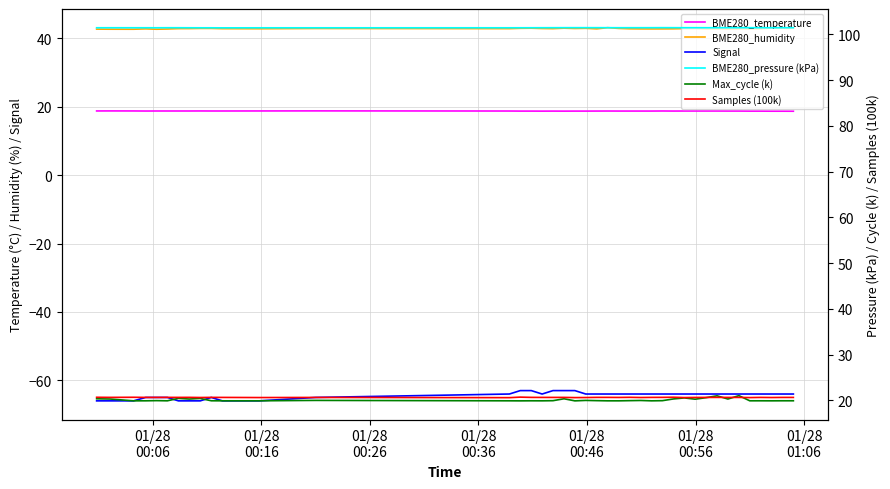

What is the highest value of the Signal series?

-63.0